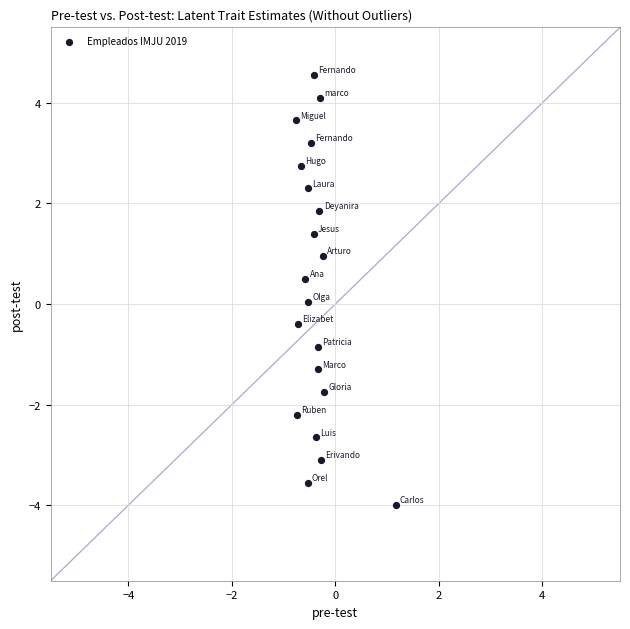

What is the range of X values (max minus min)?

1.9